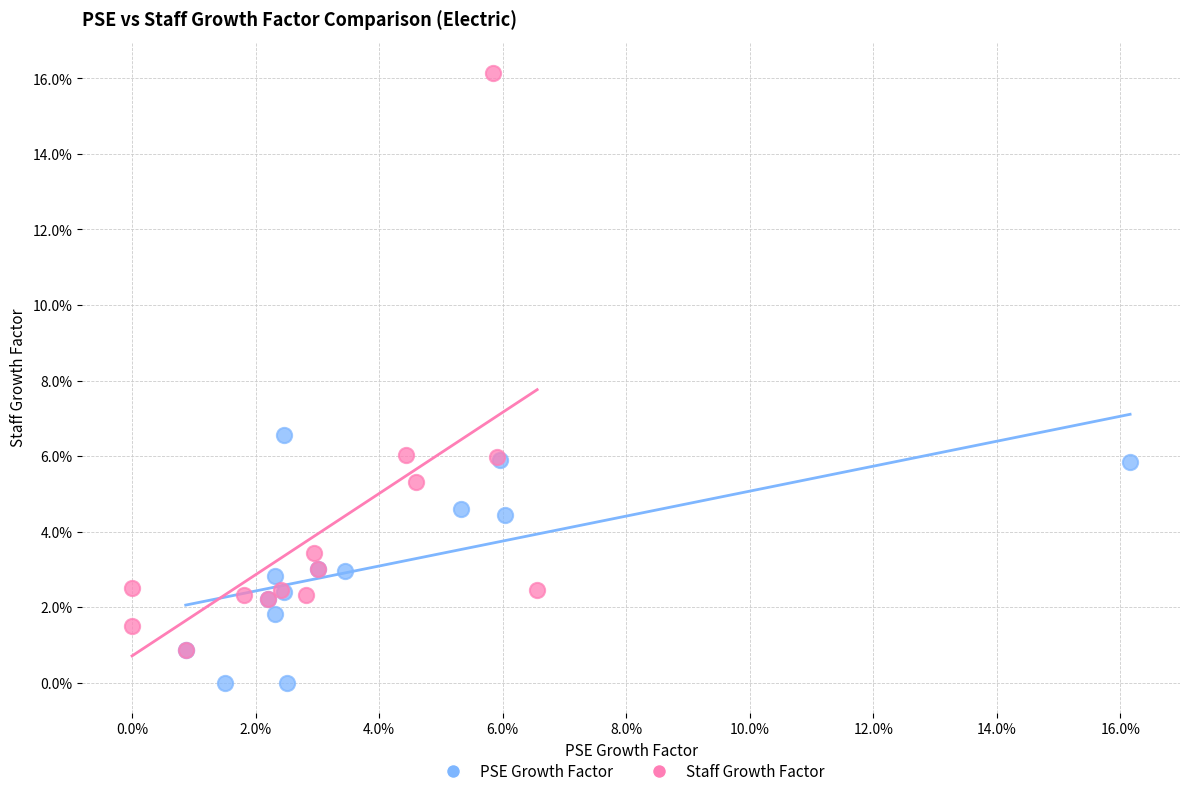

Which series has the widest spread of Y values?

Staff Growth Factor